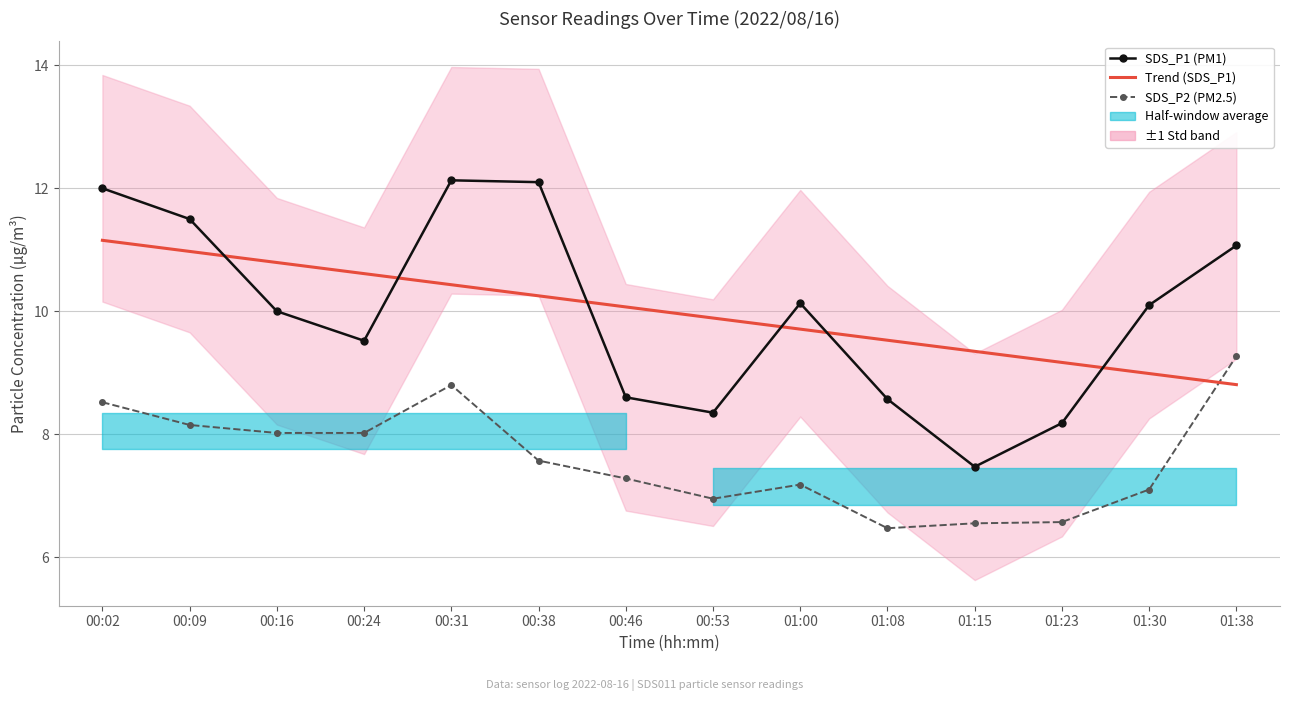

What is the lowest value of the SDS_P1 (PM1) series?

7.5